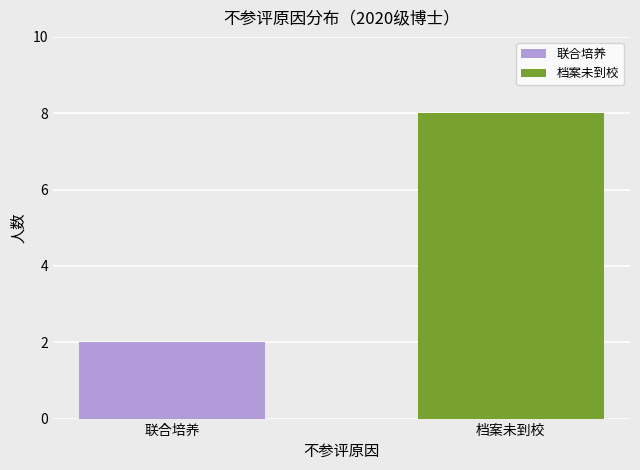

Where is the data nearest to the value 4?

联合培养